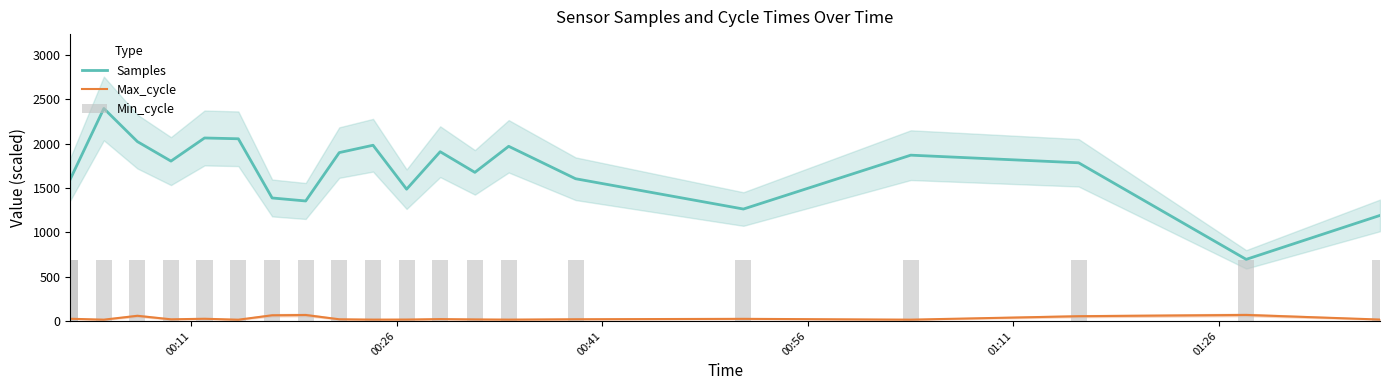

What is the highest value of the Max_cycle series?

67.8